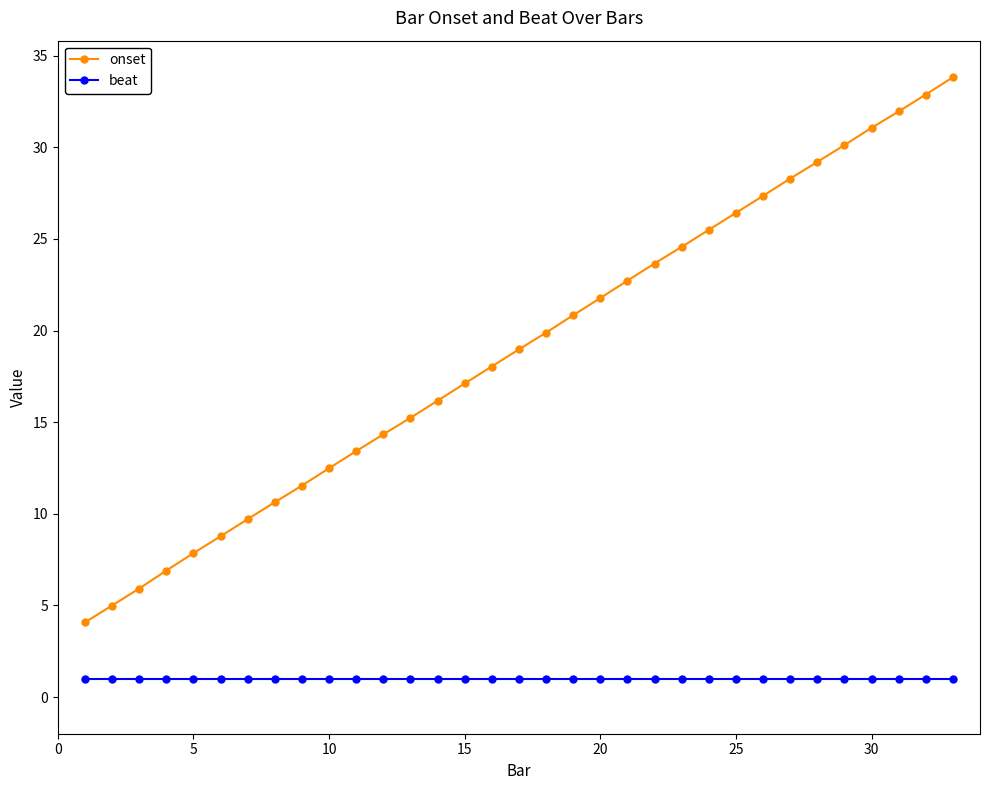

List the series in order of their peak value, highest first.

onset, beat